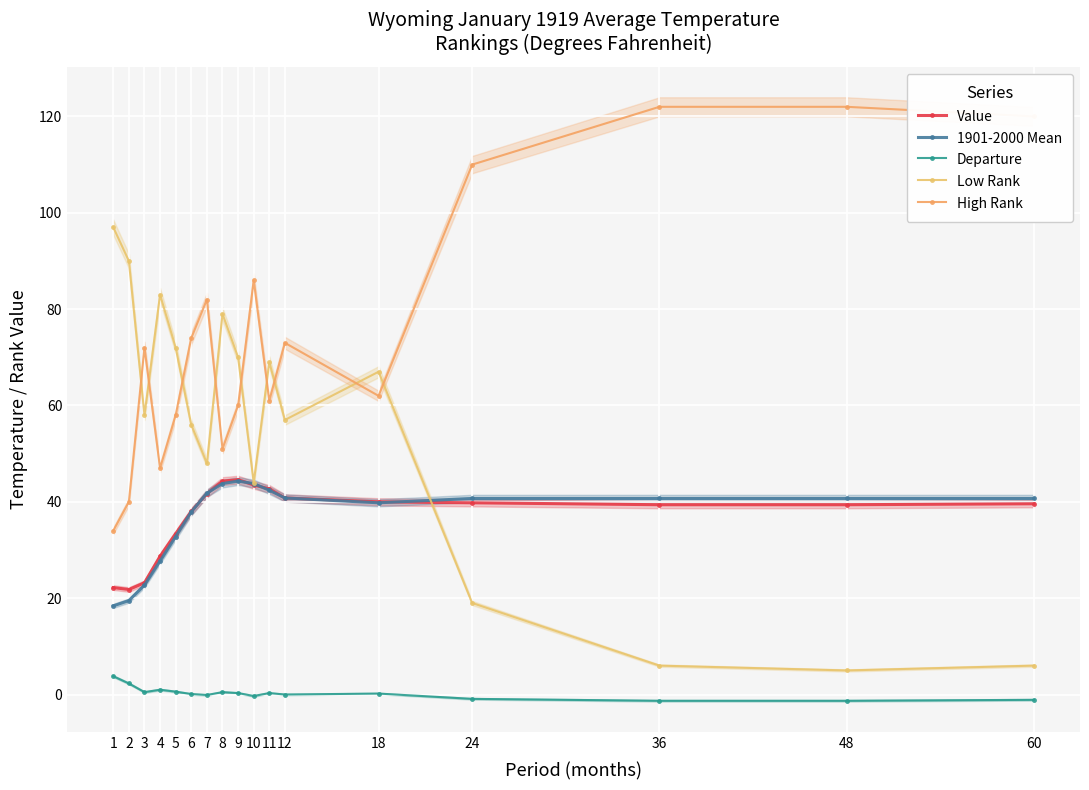

Which series has the largest range (max minus min)?

Low Rank